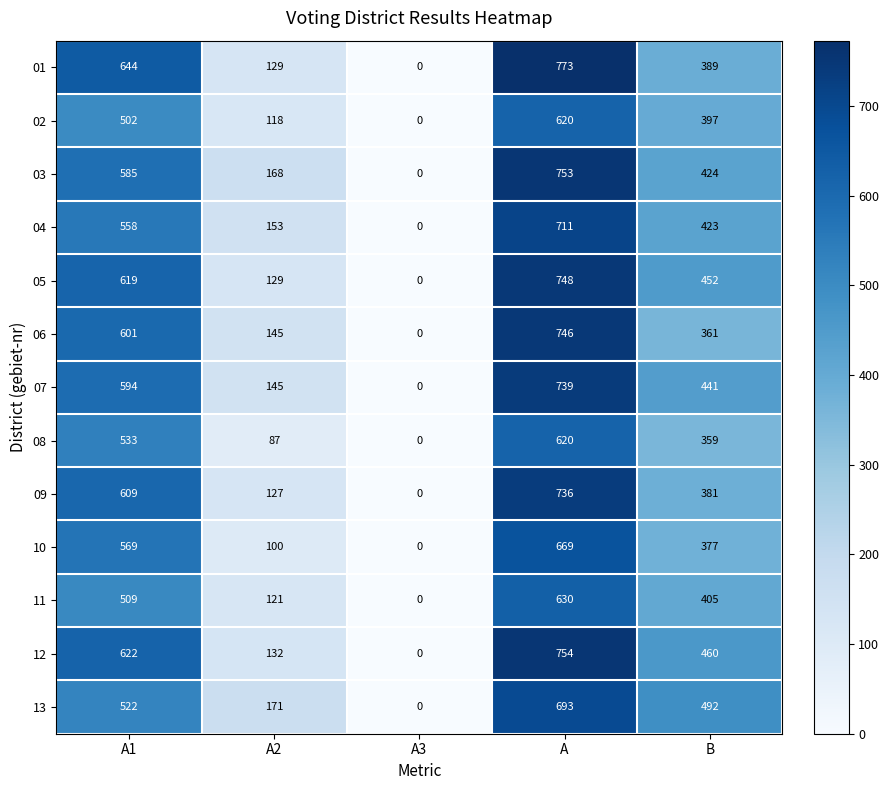

At B, list the series in order from smallest to largest.

08, 06, 10, 09, 01, 02, 11, 04, 03, 07, 05, 12, 13